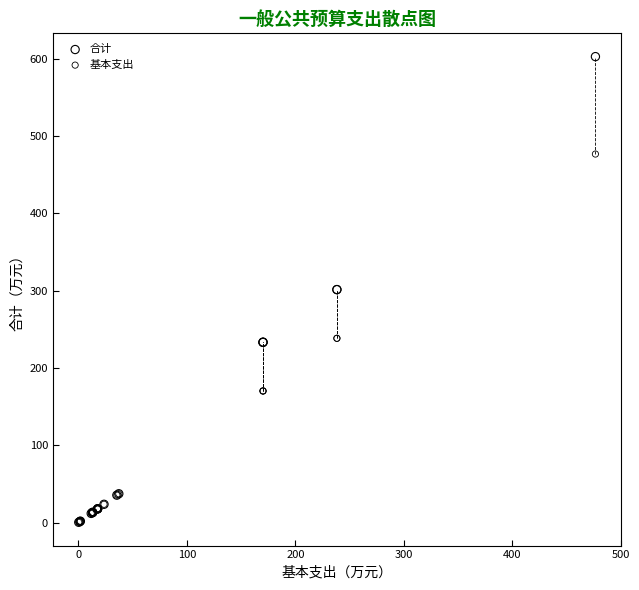

What are all the series names shown in the legend?

合计, 基本支出